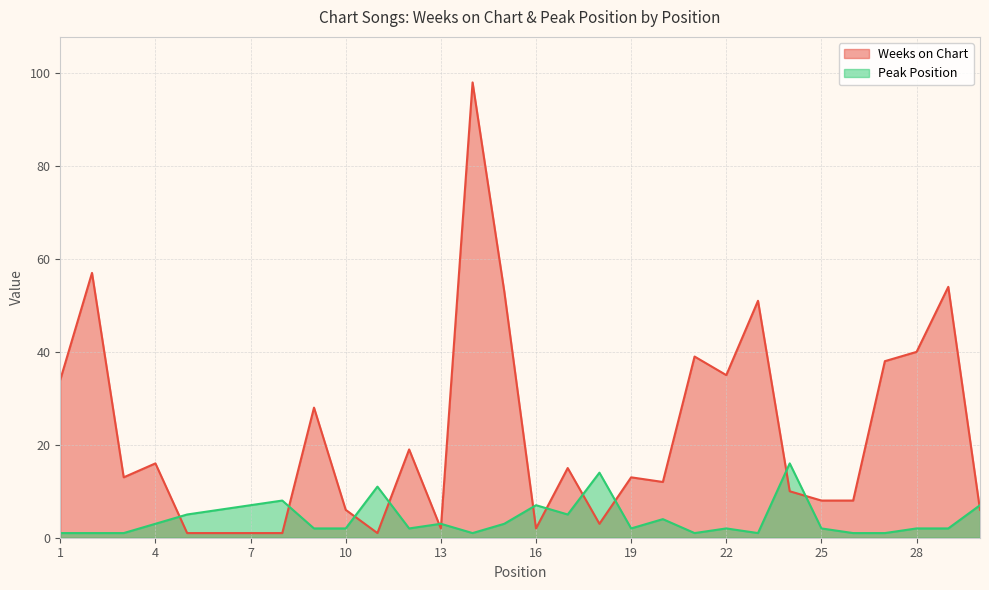

What is the difference between the maximum and minimum values in the Peak Position series?

15